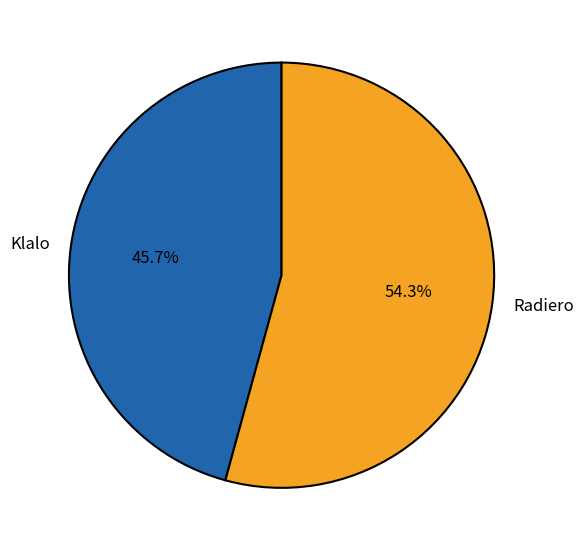

How many segments does this pie chart have?

2